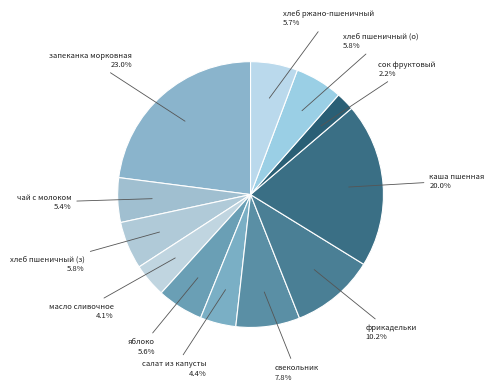

Count the number of slices in the pie.

12